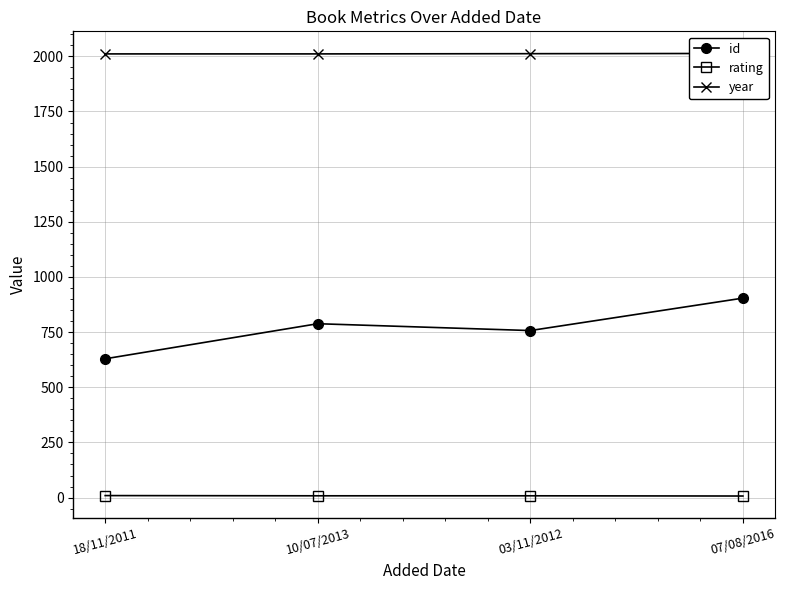

Which series has the largest range (max minus min)?

id